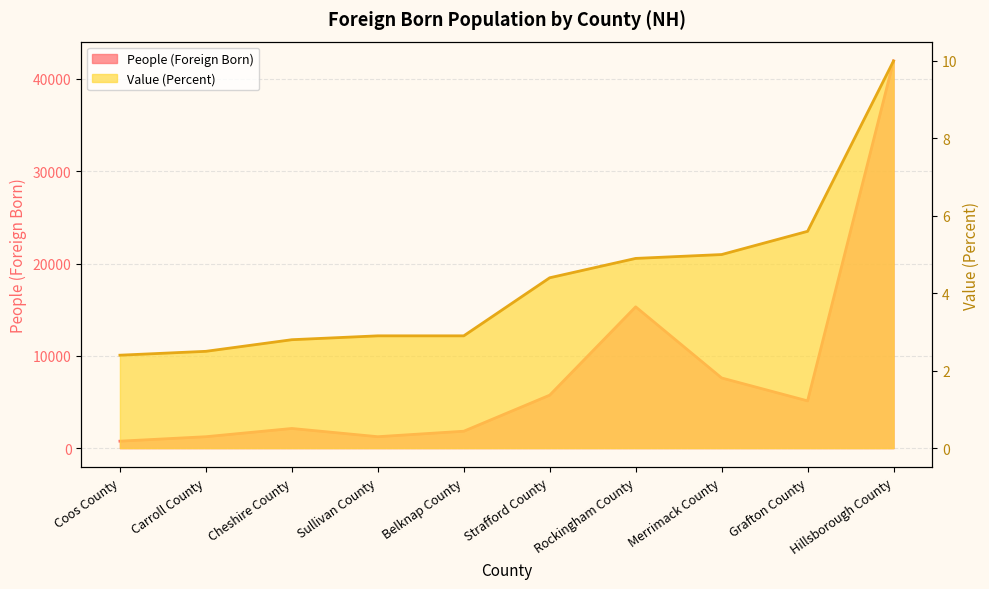

Between Strafford County and Rockingham County, which series saw the biggest shift?

People (Foreign Born)